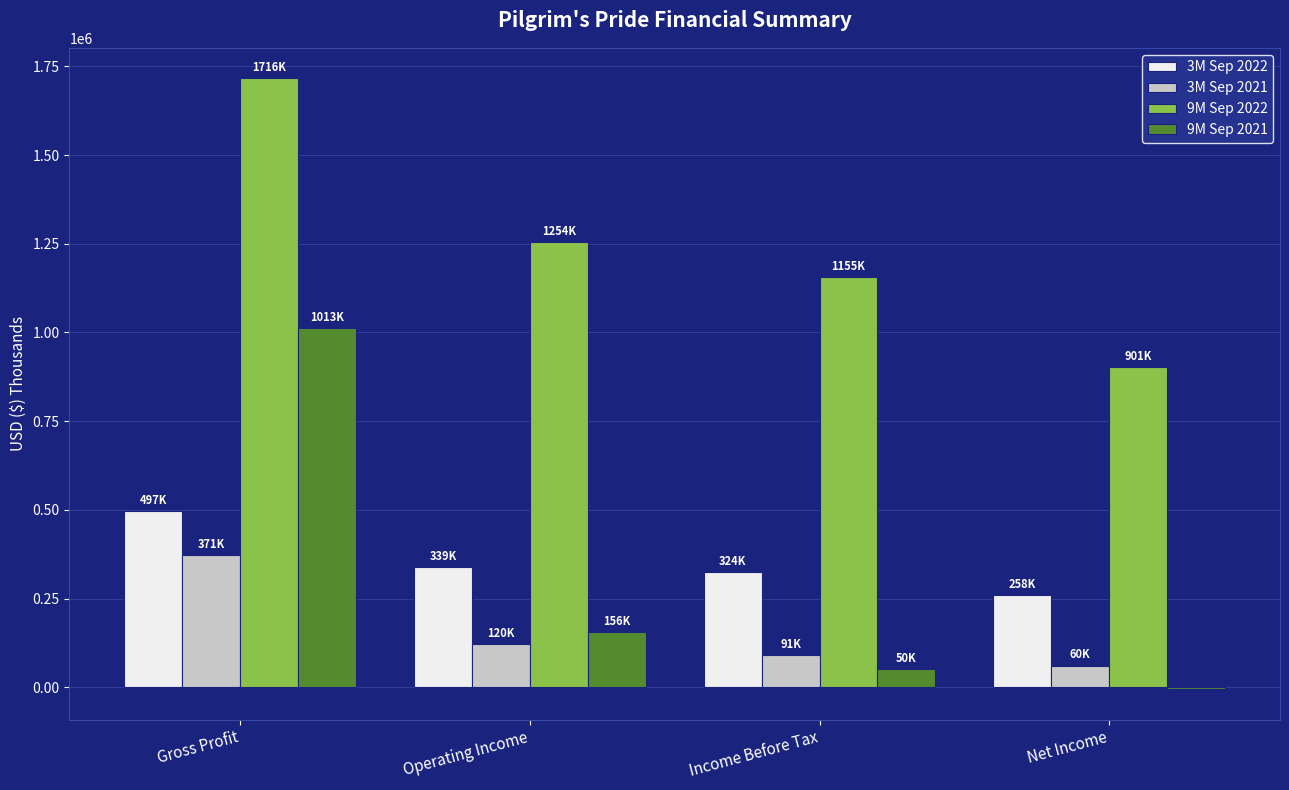

Which series has the largest total across all categories?

9M Sep 2022